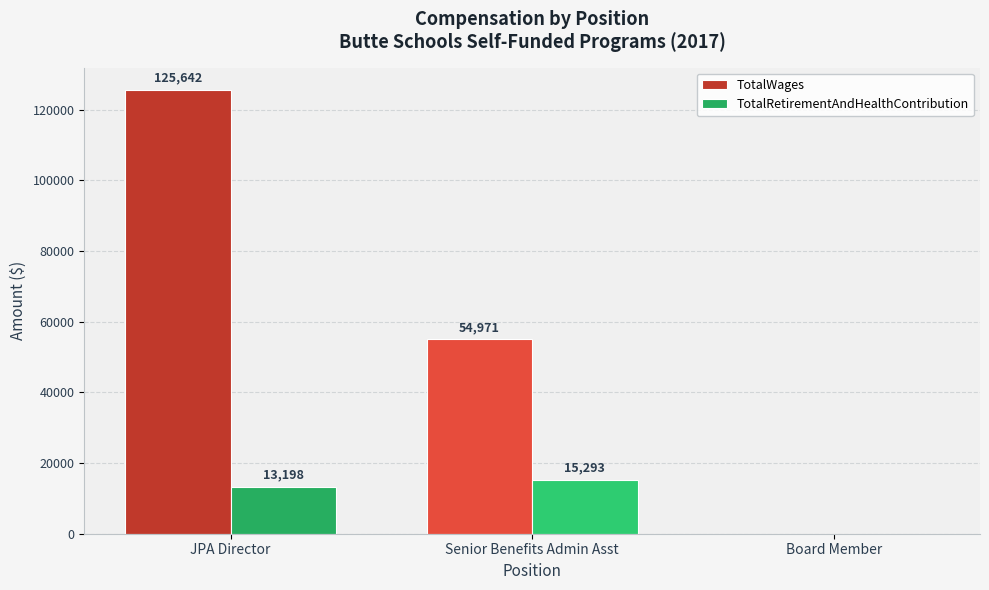

How many positive values does the TotalRetirementAndHealthContribution series have?

2